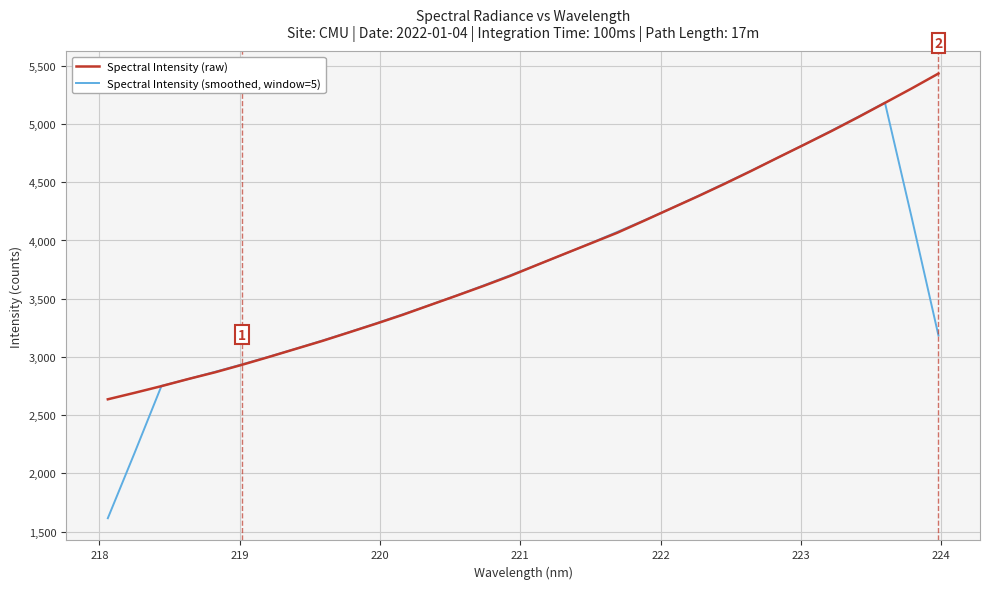

List the series in order of their peak value, highest first.

Spectral Intensity (raw), Spectral Intensity (smoothed, window=5)